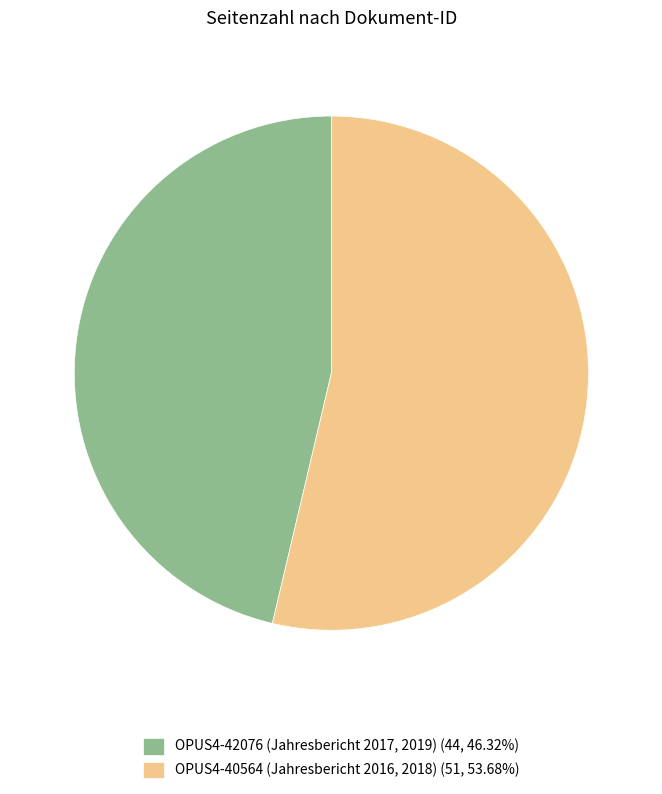

What is the ratio of the value at OPUS4-40564 (Jahresbericht 2016, 2018) (51, 53.68%) to the value at OPUS4-42076 (Jahresbericht 2017, 2019) (44, 46.32%)?

1.2